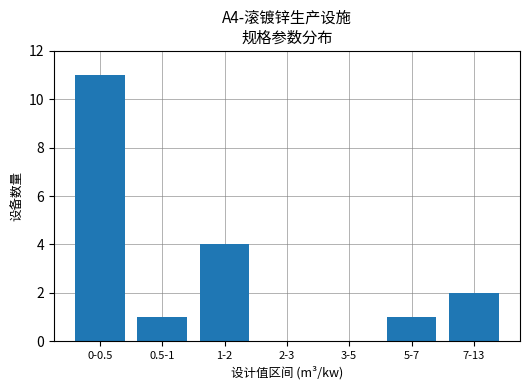

At which label does the data first exceed 1?

0-0.5